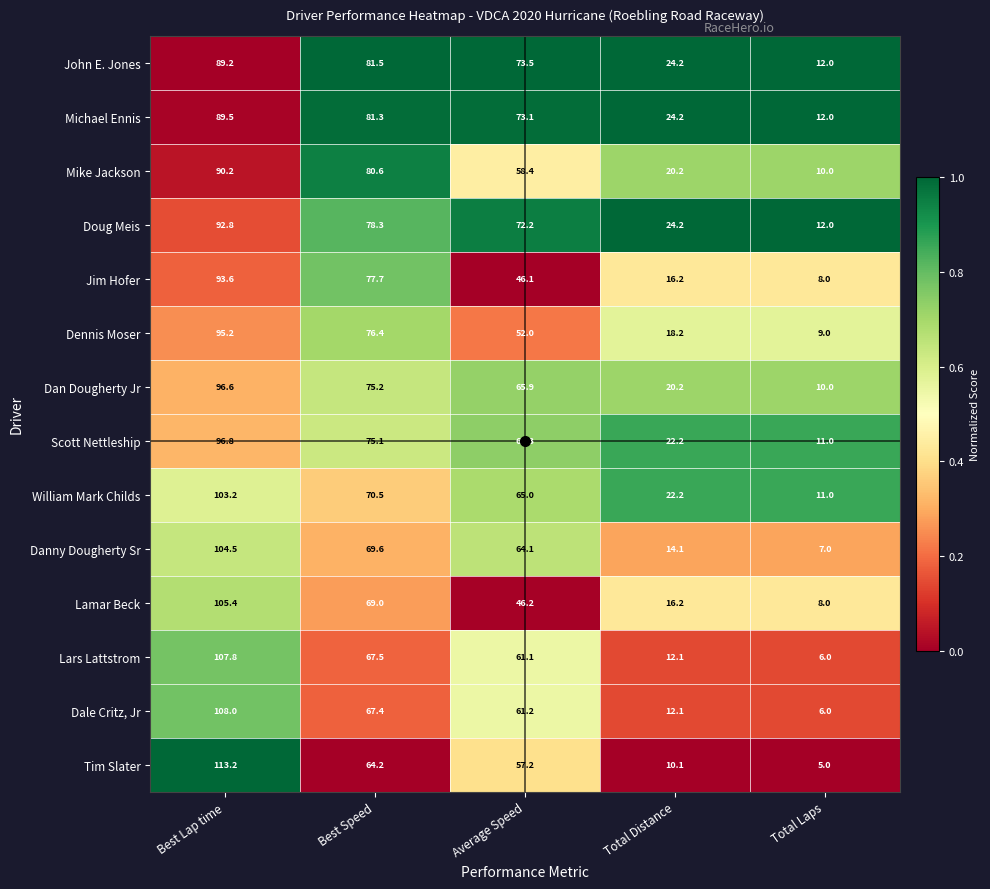

At which label does Michael Ennis first exceed 73?

Best Lap time